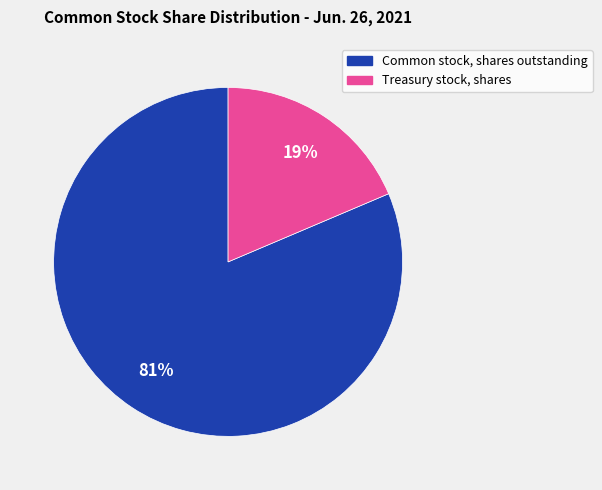

Is the sum of Common stock, shares outstanding and Treasury stock, shares greater than half?

Yes